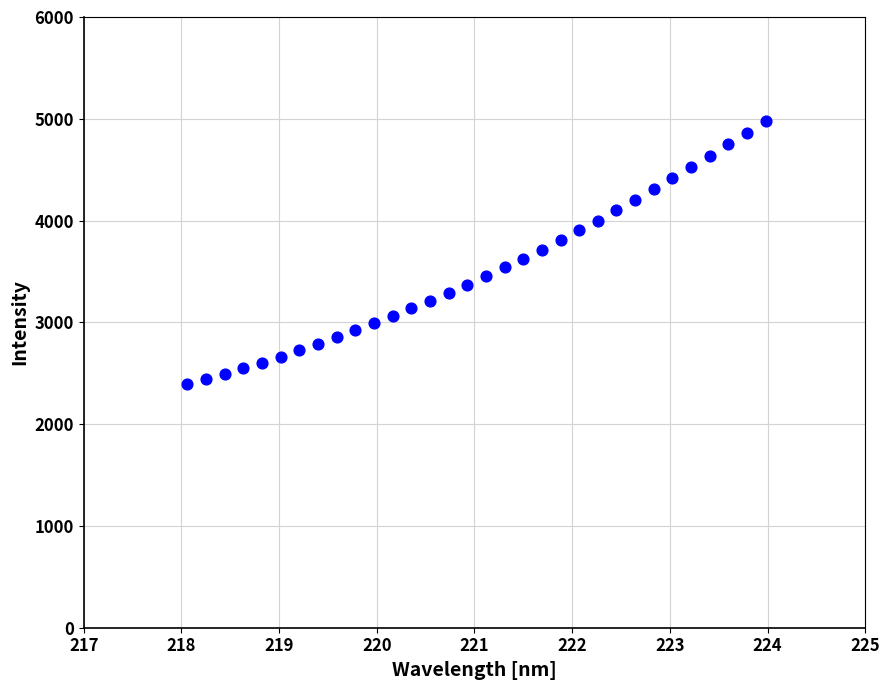

What is the range of X values (max minus min)?

5.9